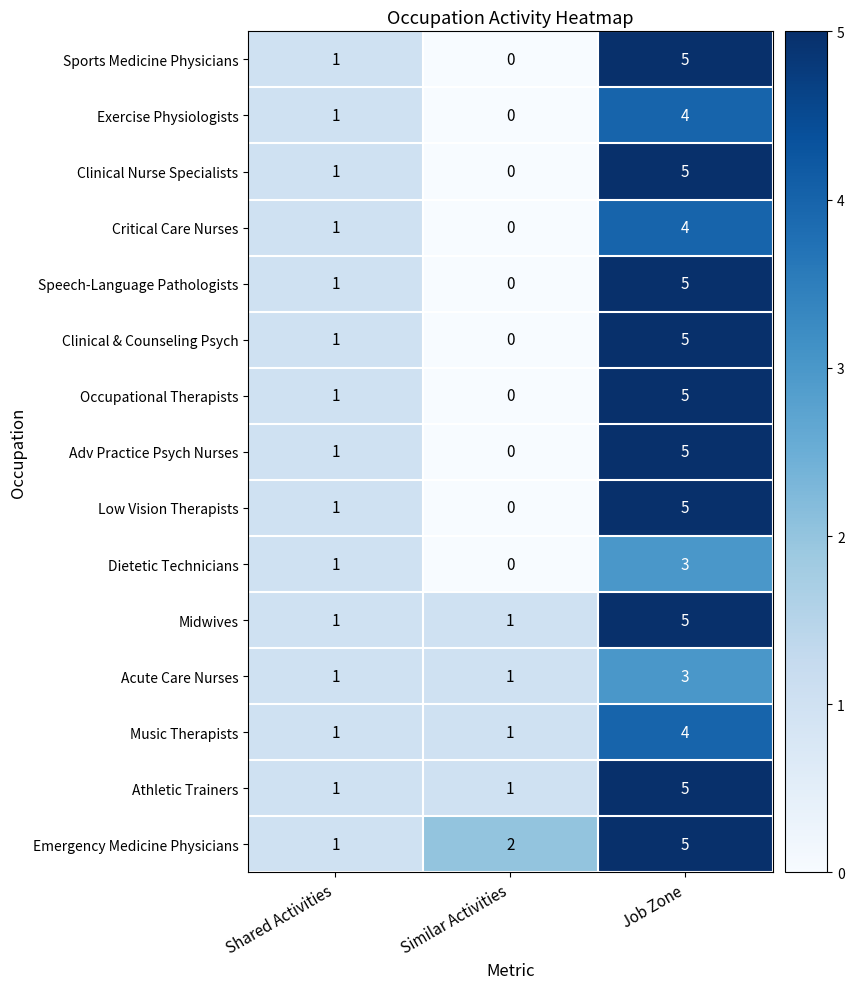

How many categories are shown in the chart?

3